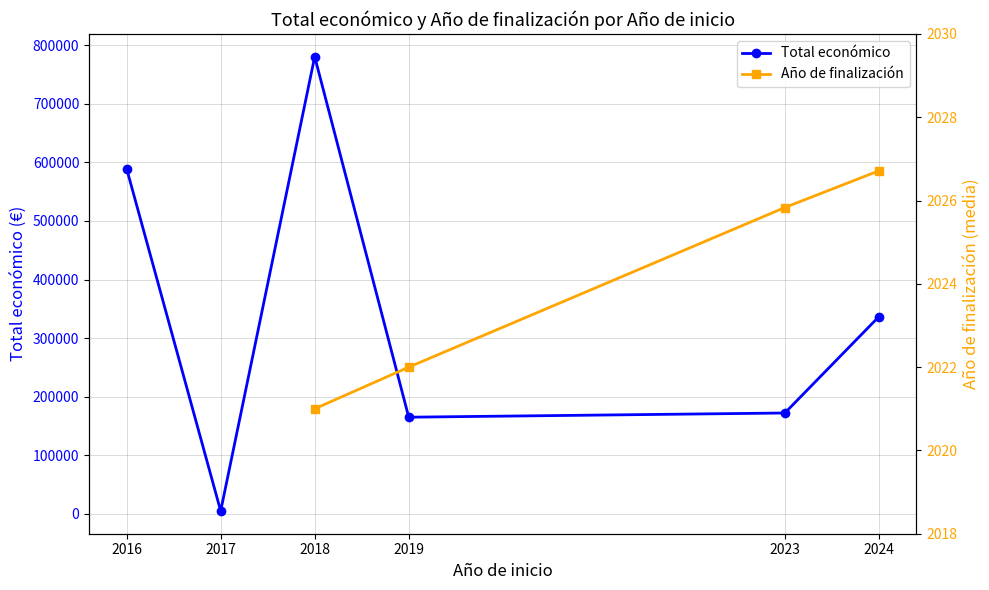

True or false: Año de finalización and Total económico intersect in this chart.

False